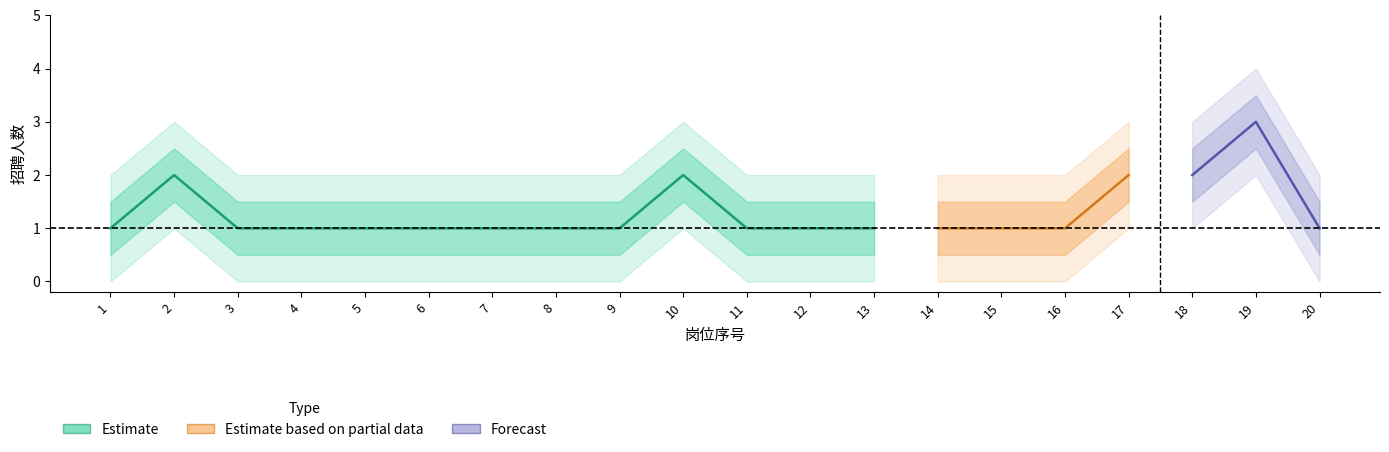

What is the difference between the second highest and minimum values in the 招聘人数_upper series?

1.0